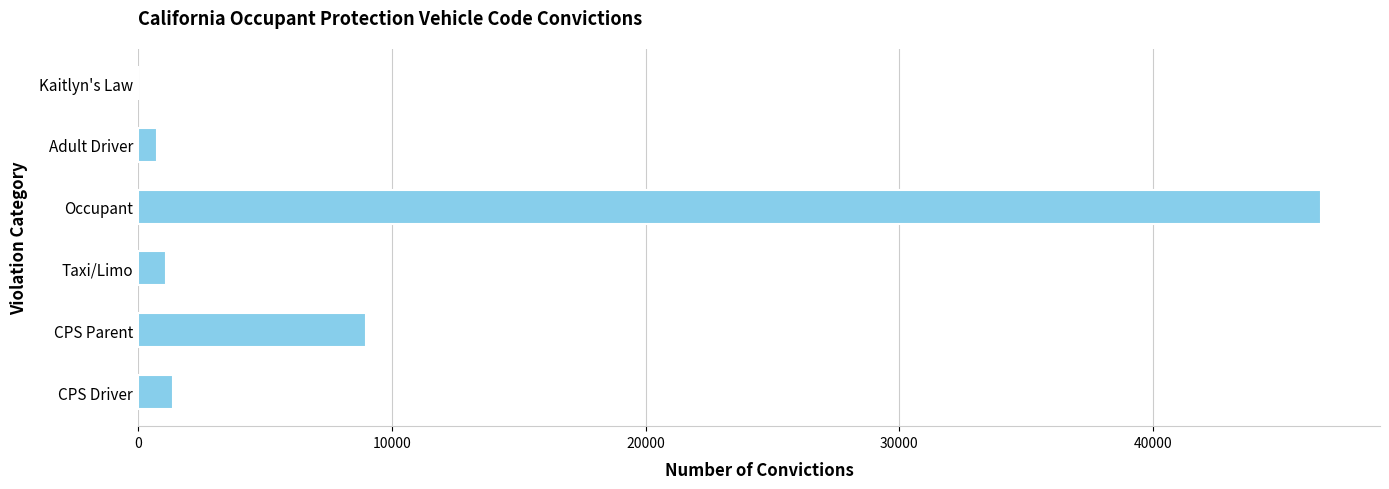

Which label corresponds to the largest value in the chart?

Occupant